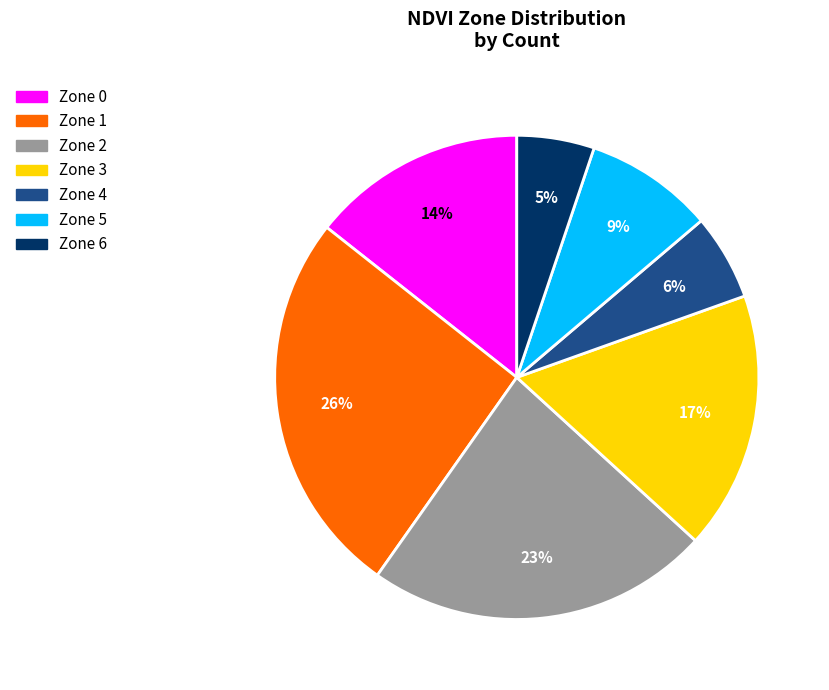

Rank the categories by value from lowest to highest.

Zone 6, Zone 4, Zone 5, Zone 0, Zone 3, Zone 2, Zone 1